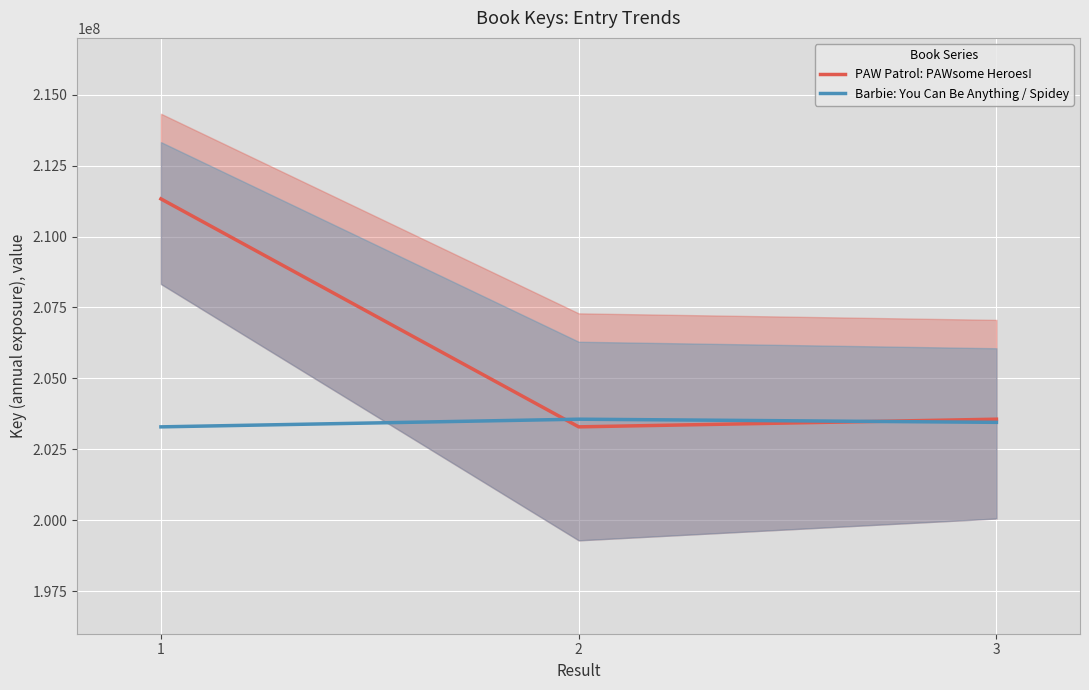

How many data points does each series have?

3